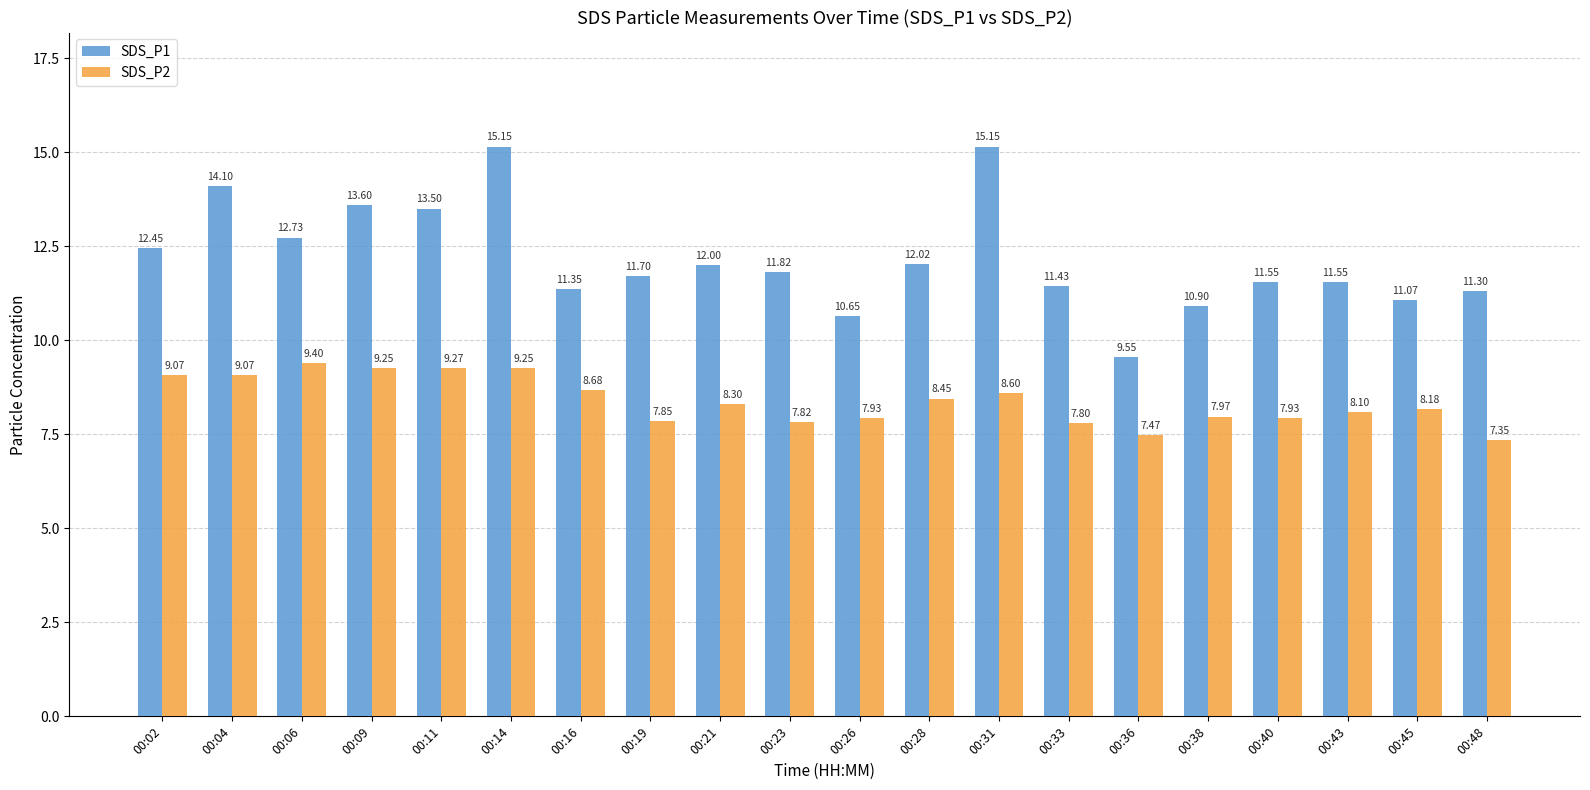

At which category is the sum across all series the highest?

00:14